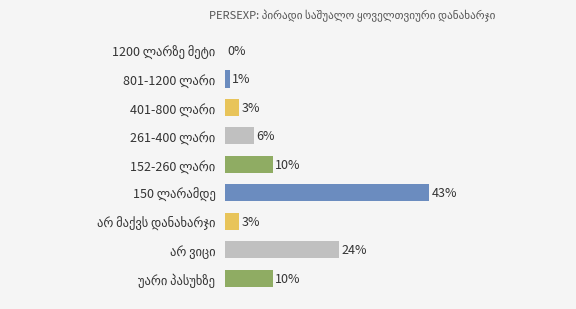

List the labels in order of value, largest first.

150 ლარამდე, არ ვიცი, 152-260 ლარი, უარი პასუხზე, 261-400 ლარი, 401-800 ლარი, არ მაქვს დანახარჯი, 801-1200 ლარი, 1200 ლარზე მეტი